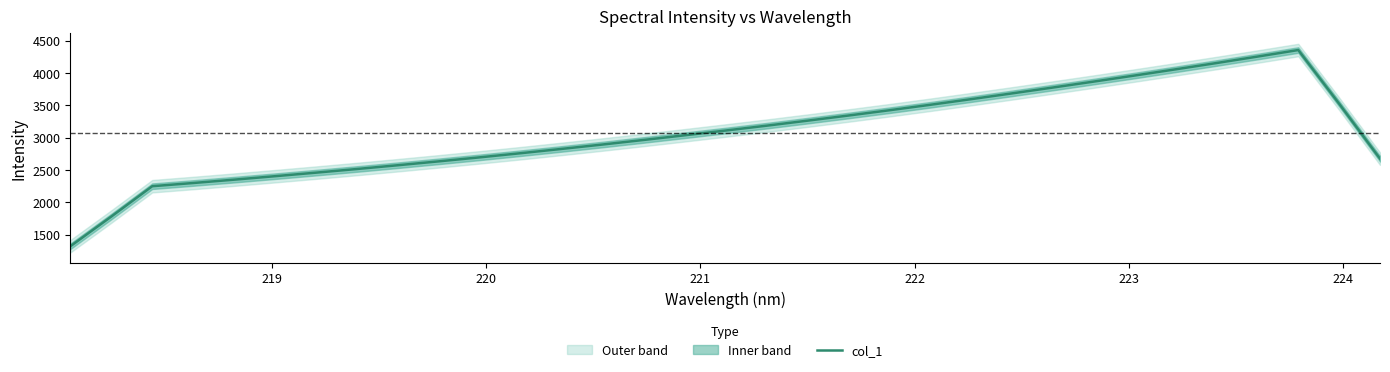

How many distinct data groups are displayed?

1